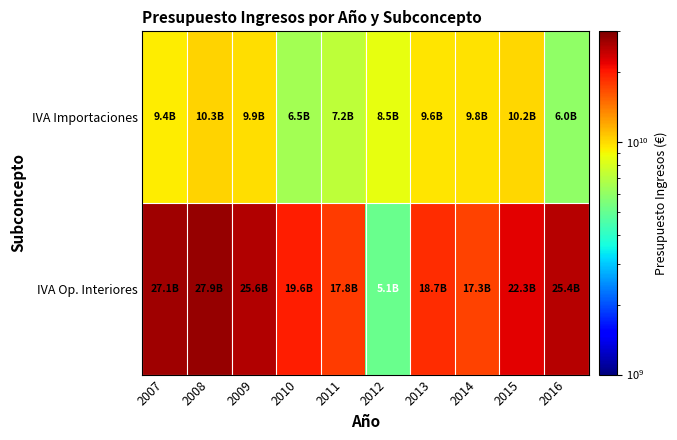

What is the minimum value shown in the chart?

5105000000